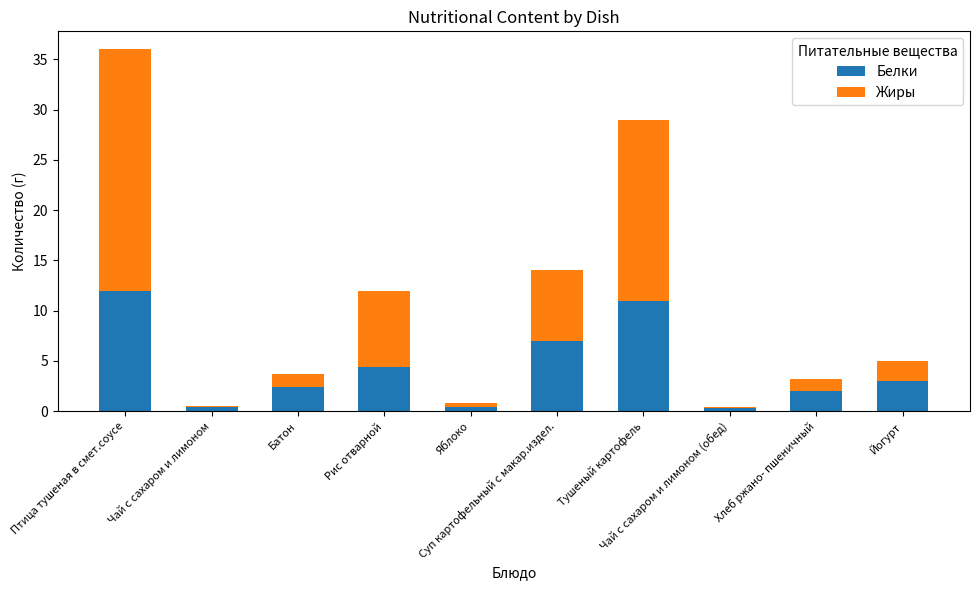

At how many categories does at least one series exceed 13?

2